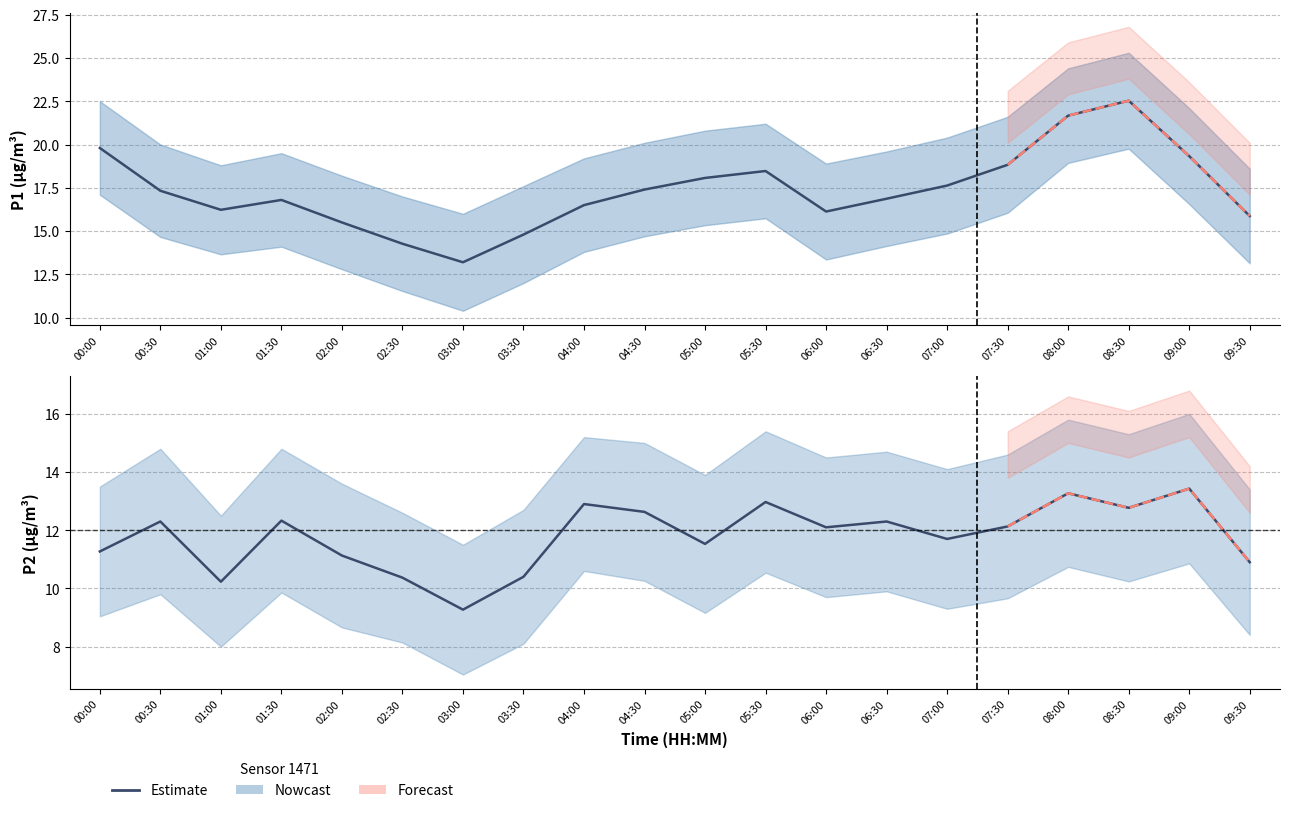

Which series changed the most between 05:00 and 08:30?

P1_upper